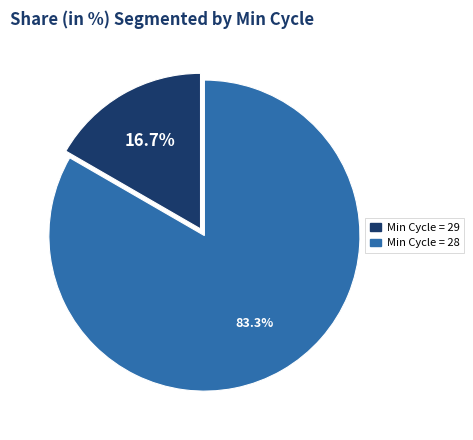

Is there any slice that represents more than half of the pie?

Yes